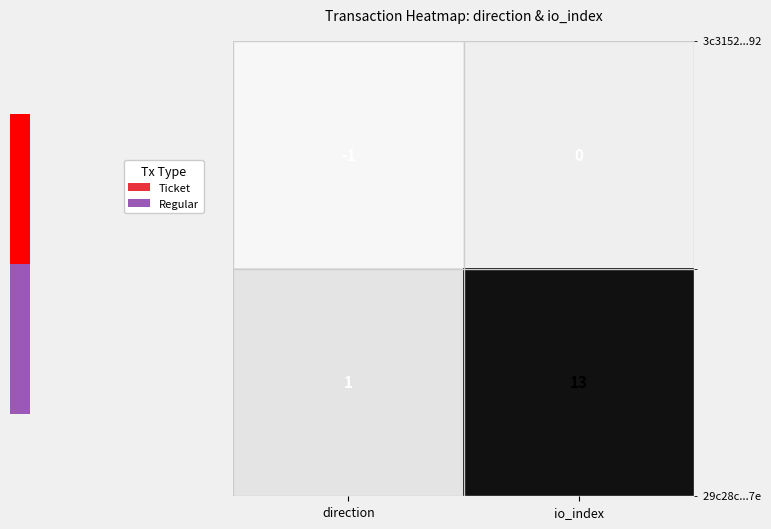

At which category does the chart reach its minimum across all series?

direction